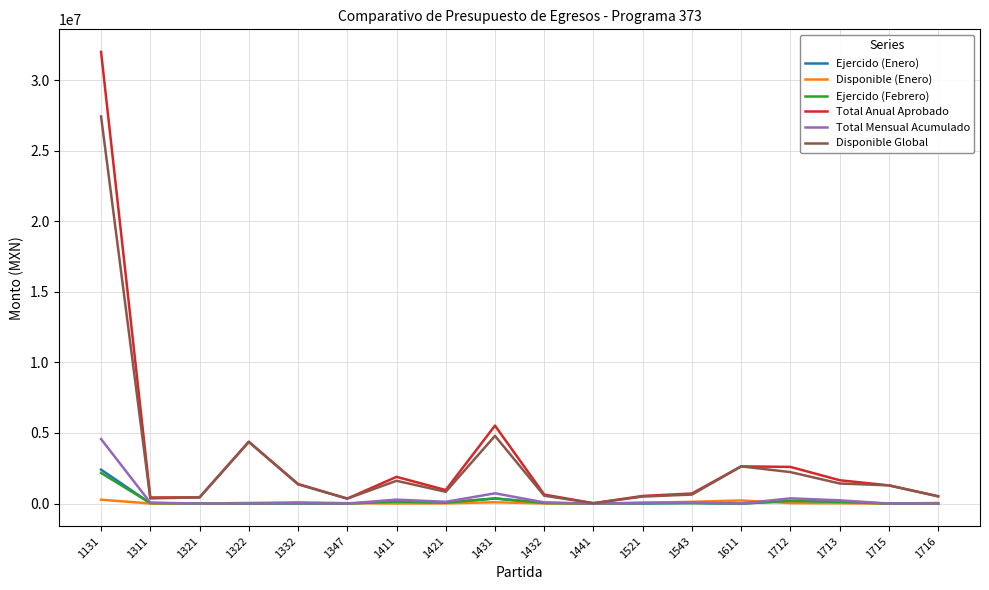

The value of Total Anual Aprobado at 1411 is 1893016.1. True or false?

True